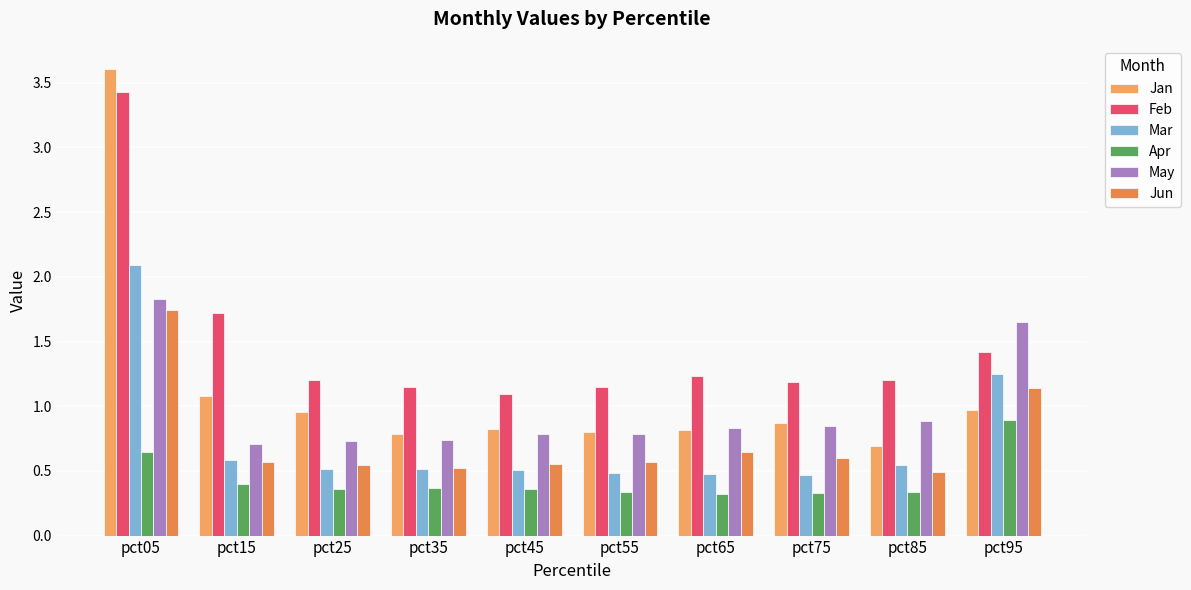

Where is Feb nearest to the value 2?

pct15